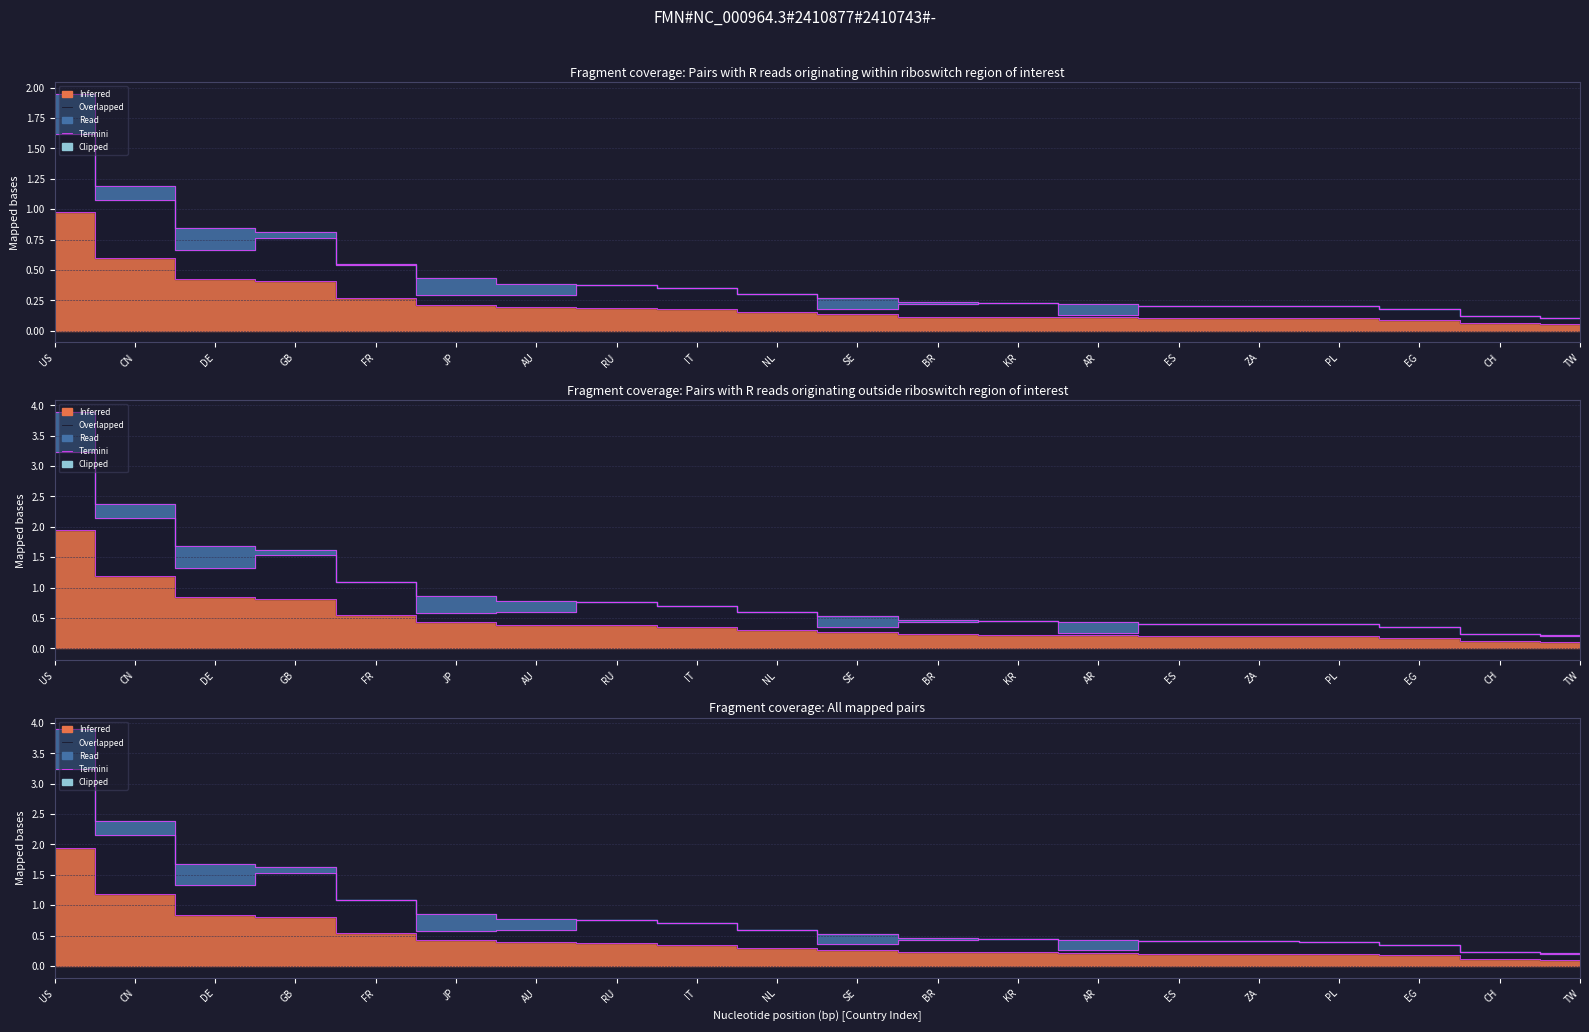

Does the chart display data point markers on the line(s)?

No